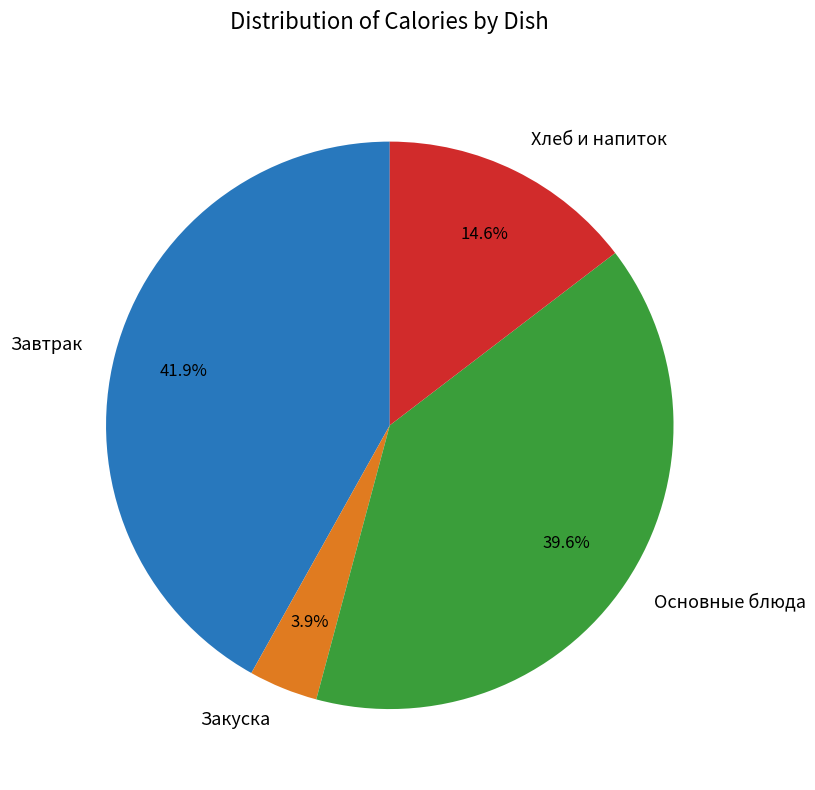

How many slices are in this pie chart?

4